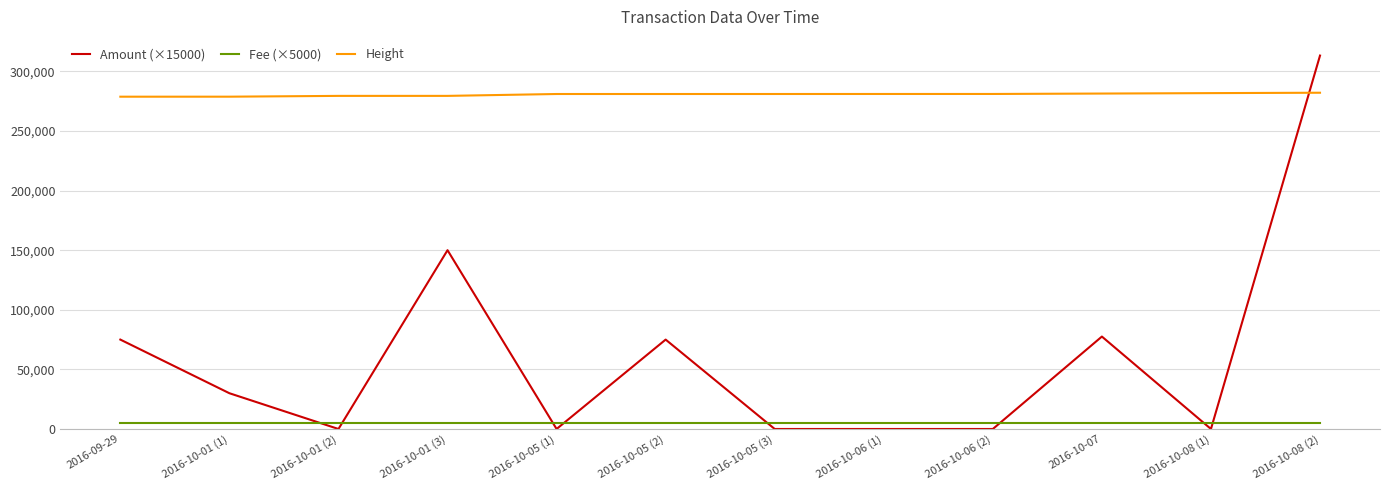

How many series are shown in this chart?

3